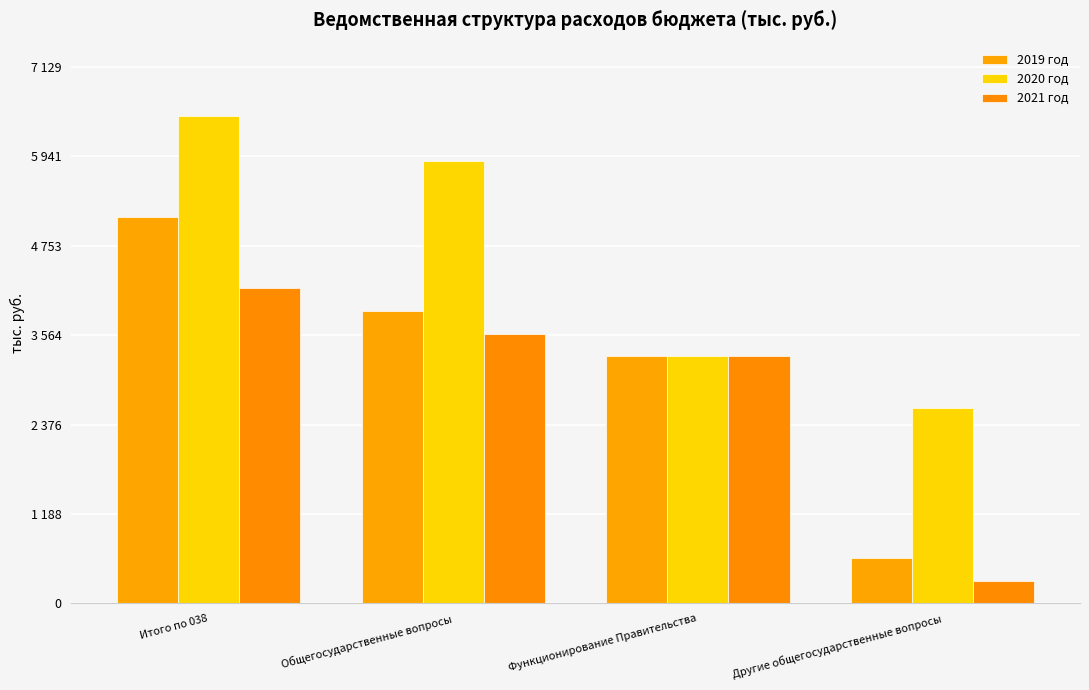

Does the chart contain stacked bars?

No